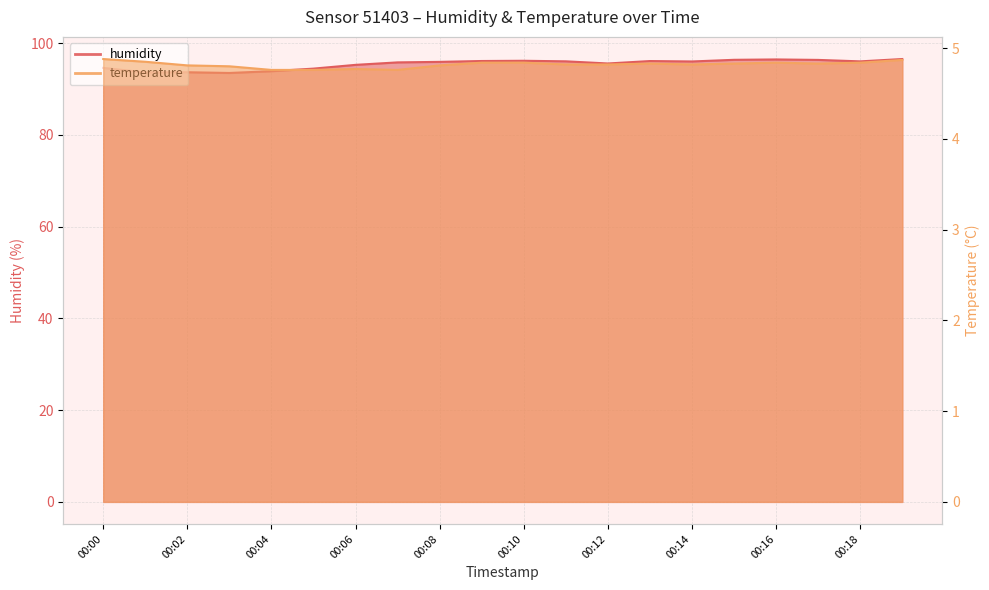

What is the sum of all humidity values?

1908.7